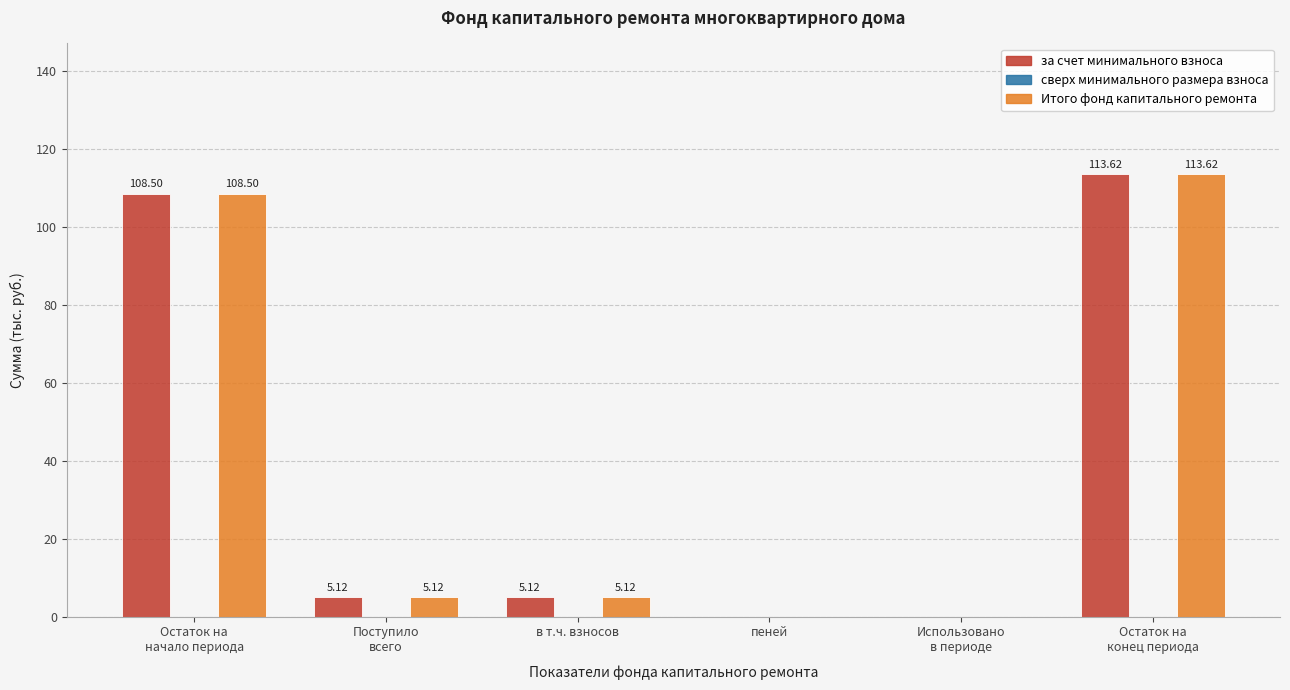

What is the sum of all Итого фонд капитального ремонта values?

232.4